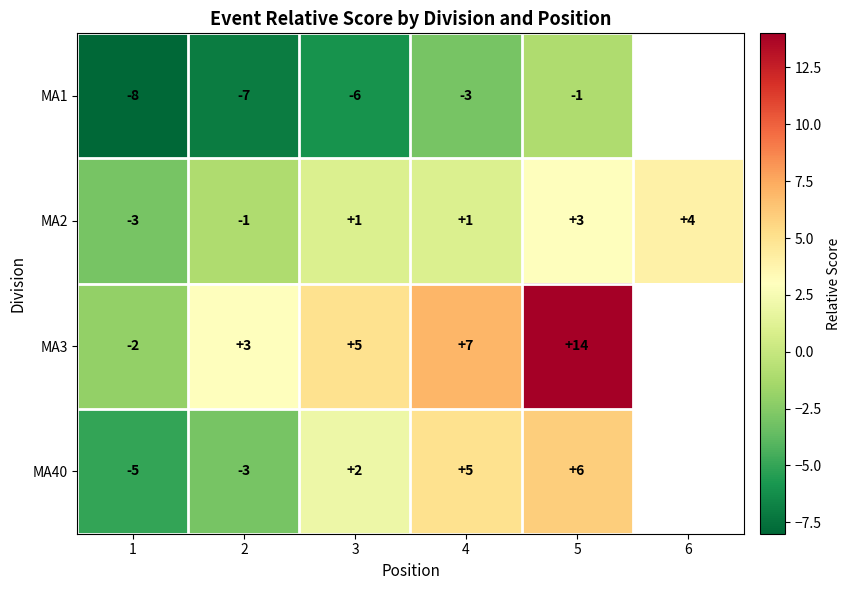

How many values in MA2 are above zero?

4